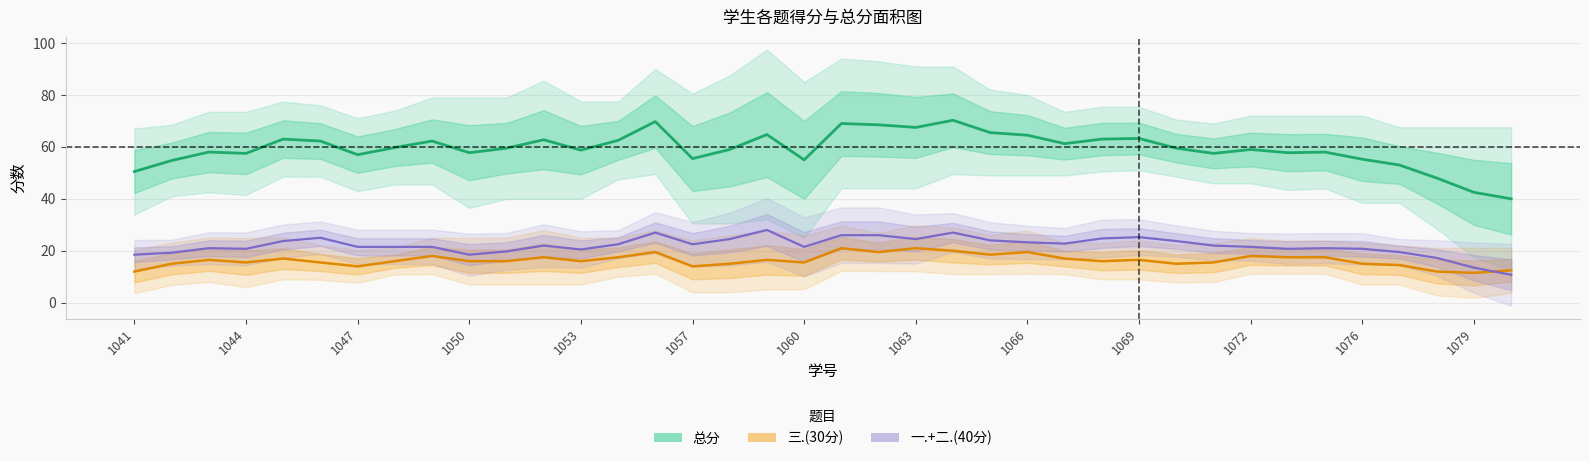

How many interior local valleys does the 三.(30分) series have?

10